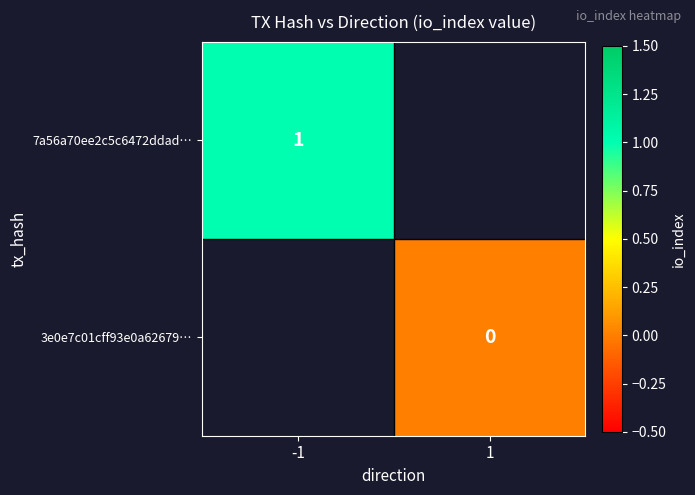

What is the greatest value displayed?

1.0